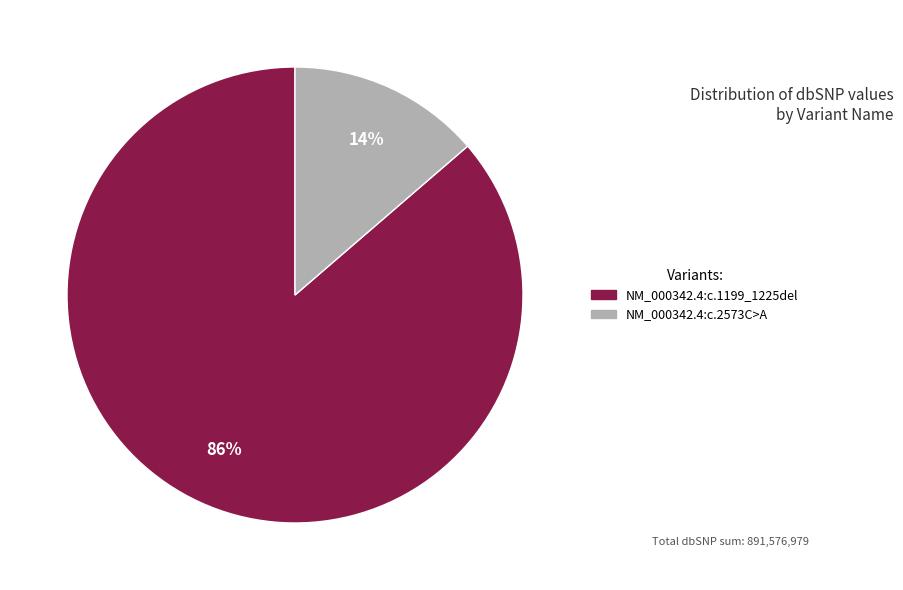

Do NM_000342.4:c.1199_1225del and NM_000342.4:c.2573C>A together represent more than half of the pie?

Yes